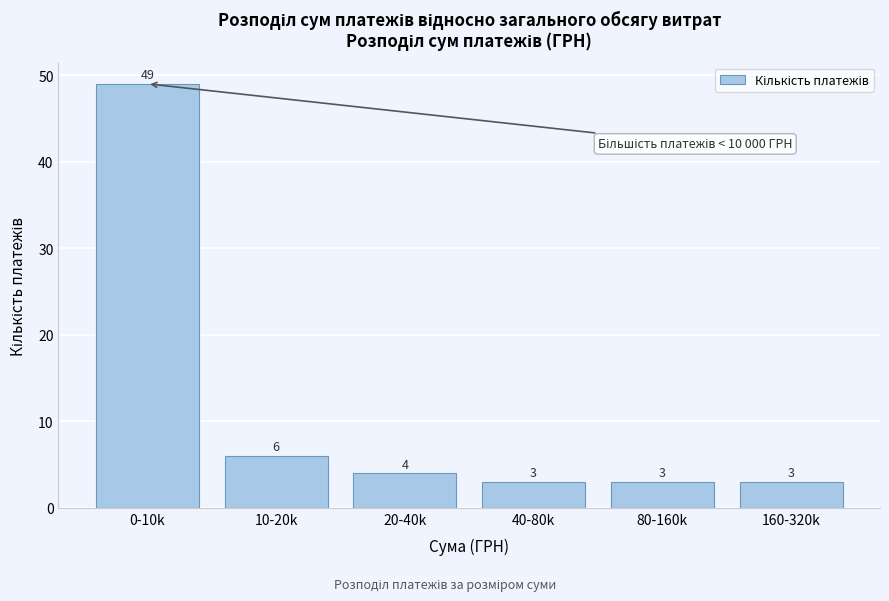

Reading left to right, extract all data points from this chart.

49	6	4	3	3	3